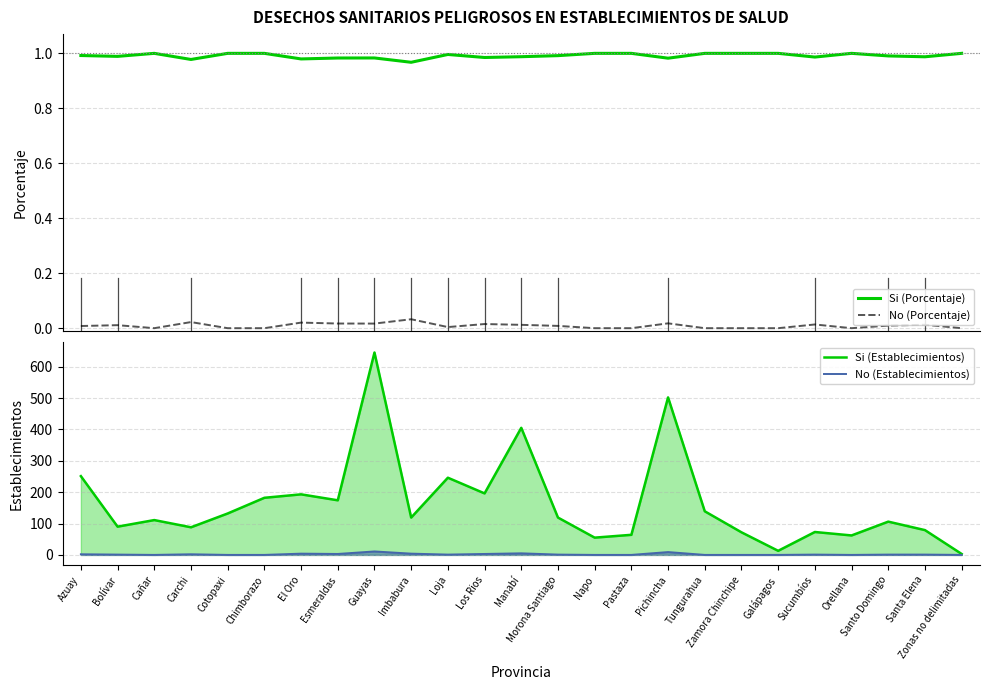

What is the value of the Si (Establecimientos) point at the 22nd from the left?

62.0